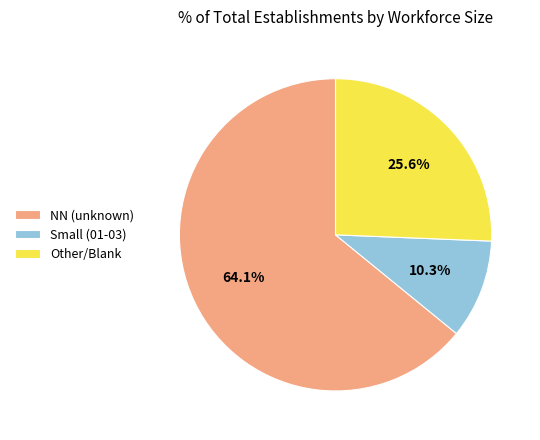

What is the ratio of the value at Small (01-03) to the value at Other/Blank?

0.4